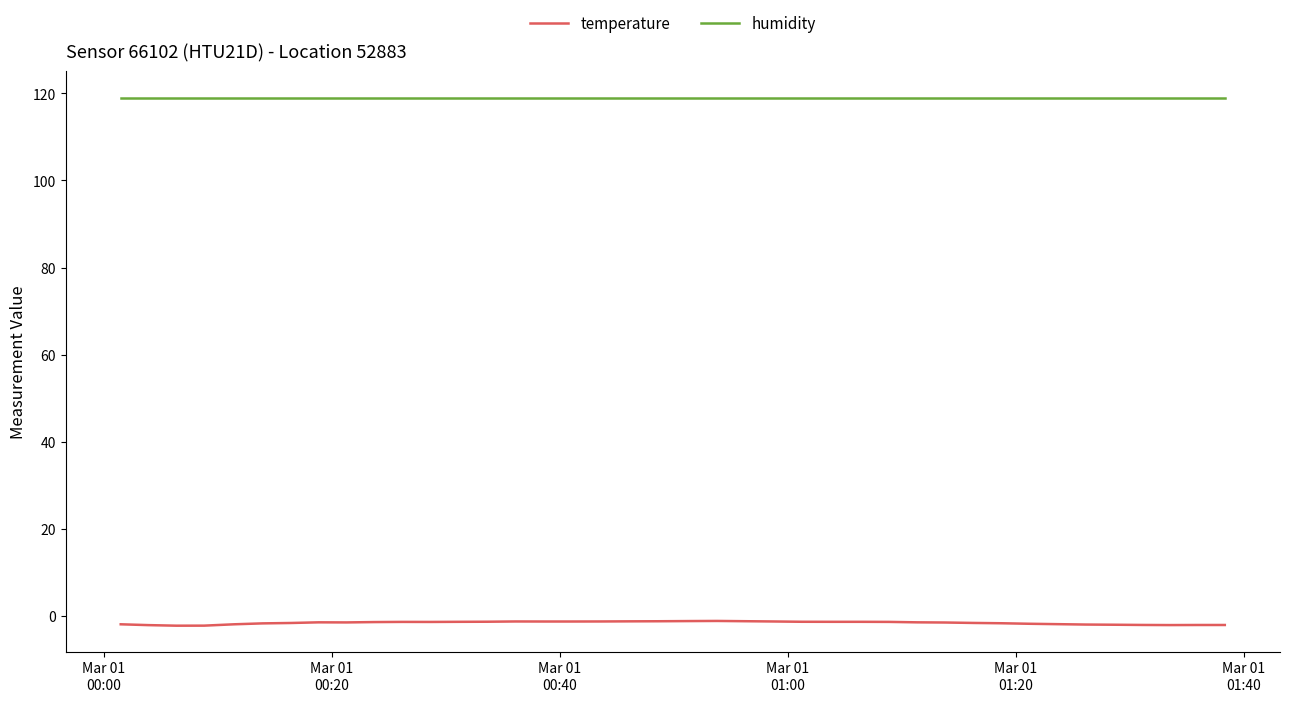

Which series has the largest total across all categories?

humidity